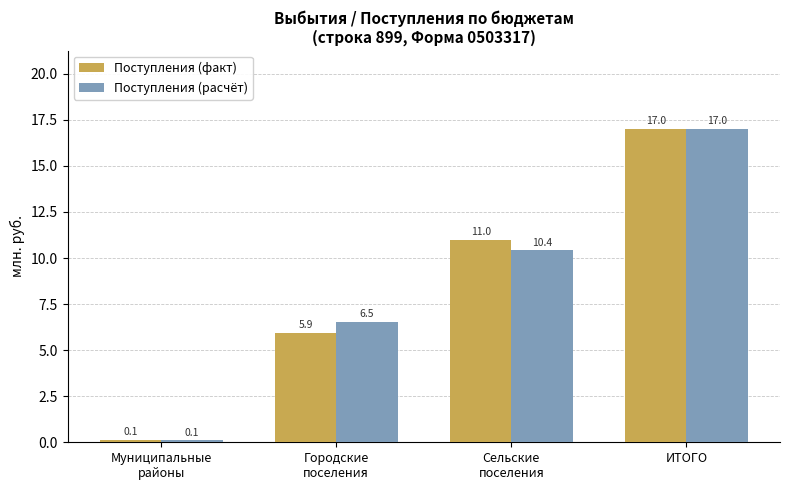

At how many categories does at least one series exceed 13?

1